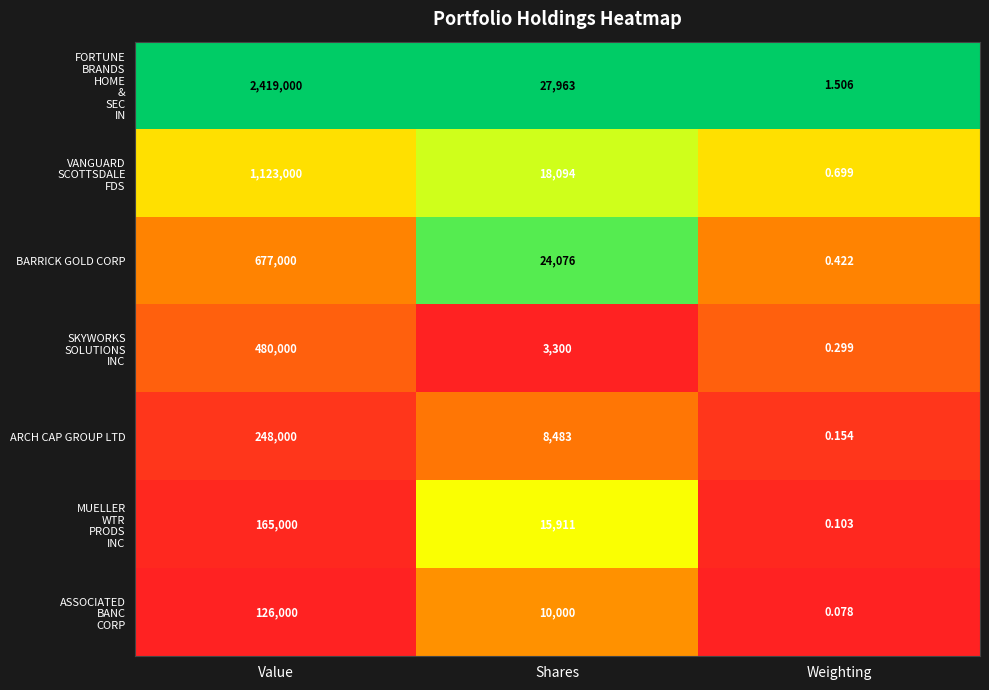

Where is ARCH CAP GROUP LTD nearest to the value 124000?

Shares